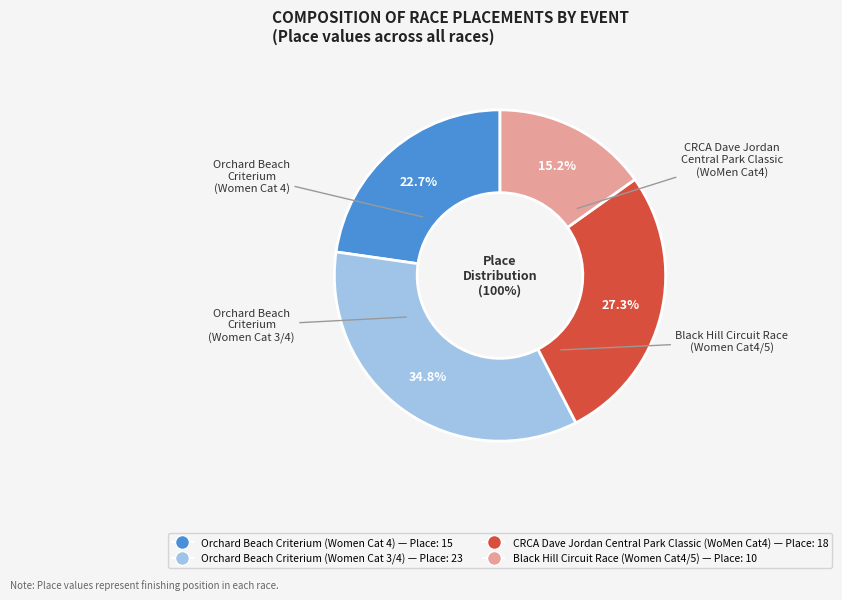

What percentage is the Black Hill Circuit Race (Women Category 4 Cat4/5) slice, to the nearest percent?

15%